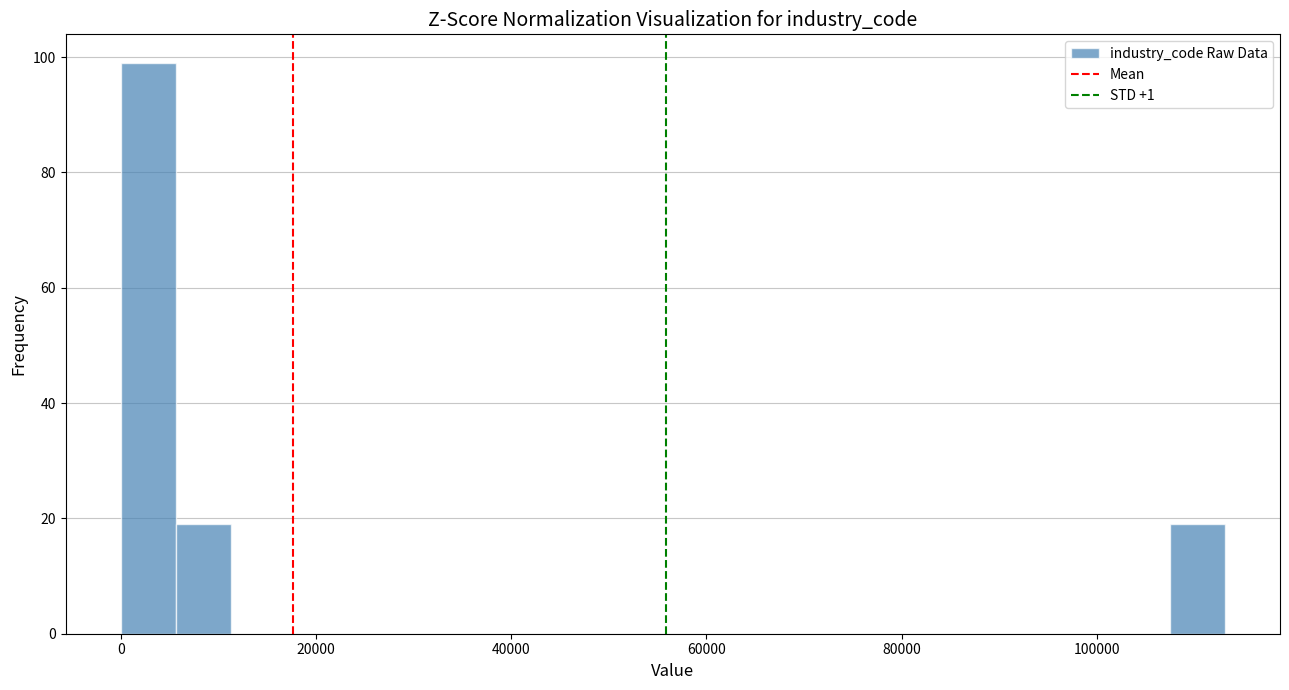

Read against the x-axis, roughly where is the centre of the tallest bar?

2000